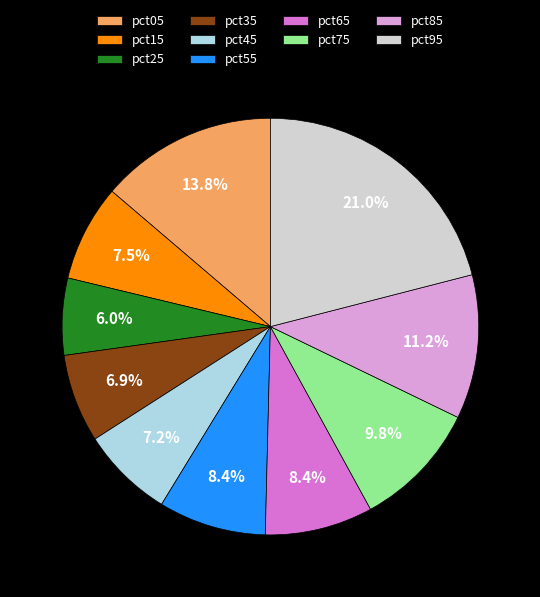

Count the number of slices in the pie.

10